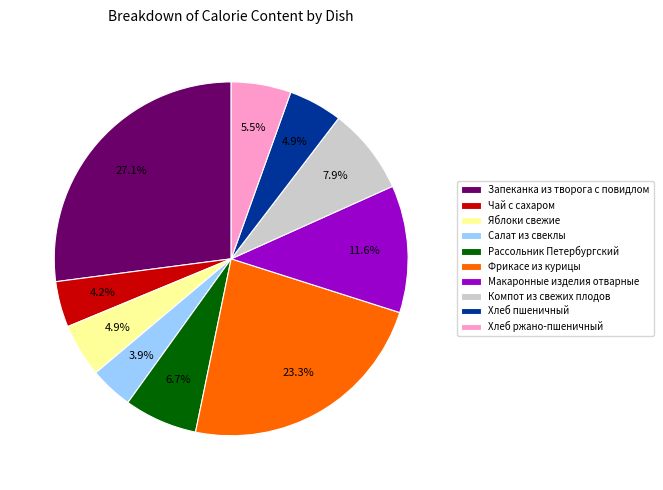

What is the ratio of the value at Запеканка из творога с повидлом to the value at Фрикасе из курицы?

1.2